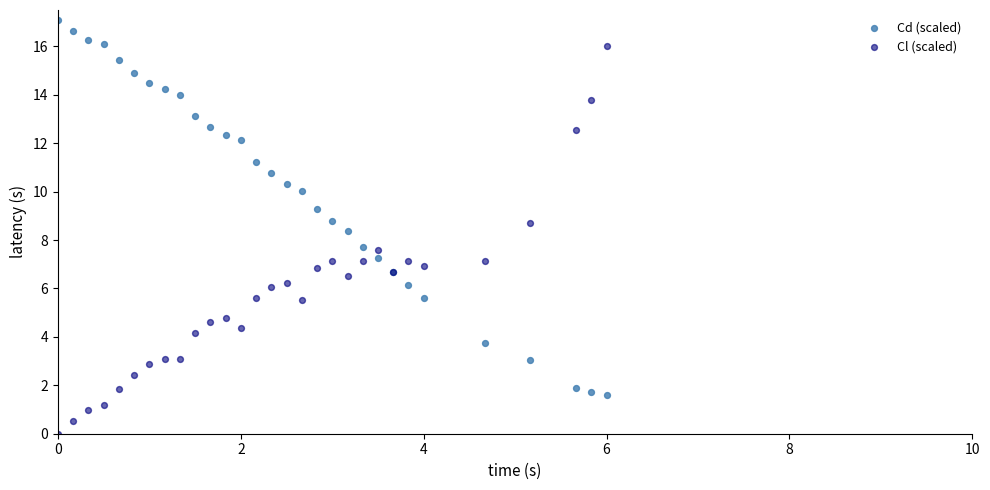

Which series reaches the maximum Y coordinate?

Cd (scaled)